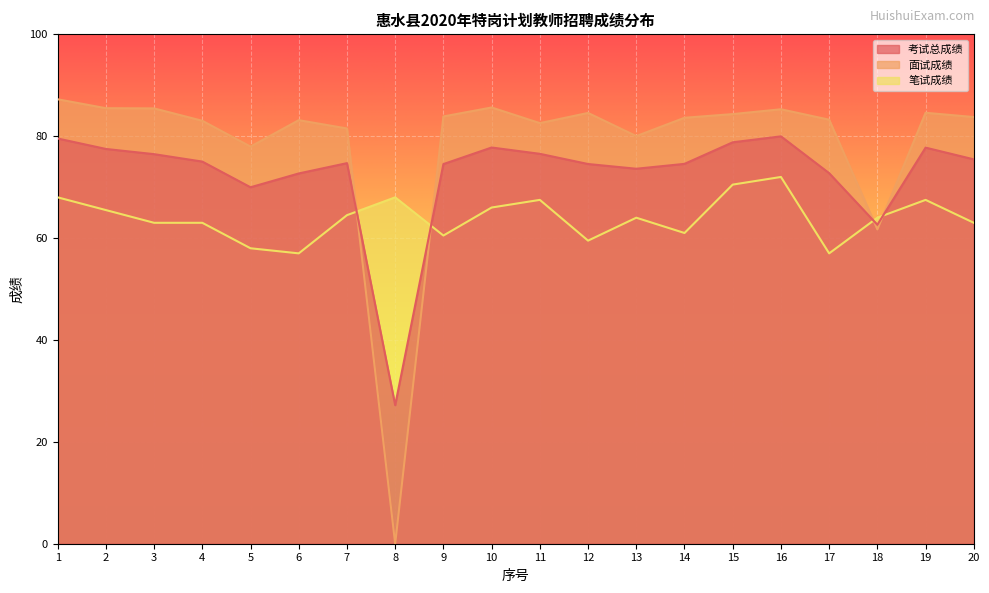

Reading left to right, what are all the values shown in this chart?

考试总成绩: 79.5	77.5	76.5	75.0	70.0	72.7	74.7	27.2	74.5	77.8	76.5	74.5	73.6	74.6	78.8	80.0	72.7	62.6	77.8	75.5
面试成绩: 87.2	85.5	85.5	83.0	78.0	83.2	81.5	0.0	83.9	85.6	82.6	84.6	80.0	83.6	84.3	85.3	83.2	61.7	84.6	83.8
笔试成绩: 68.0	65.5	63.0	63.0	58.0	57.0	64.5	68.0	60.5	66.0	67.5	59.5	64.0	61.0	70.5	72.0	57.0	64.0	67.5	63.0